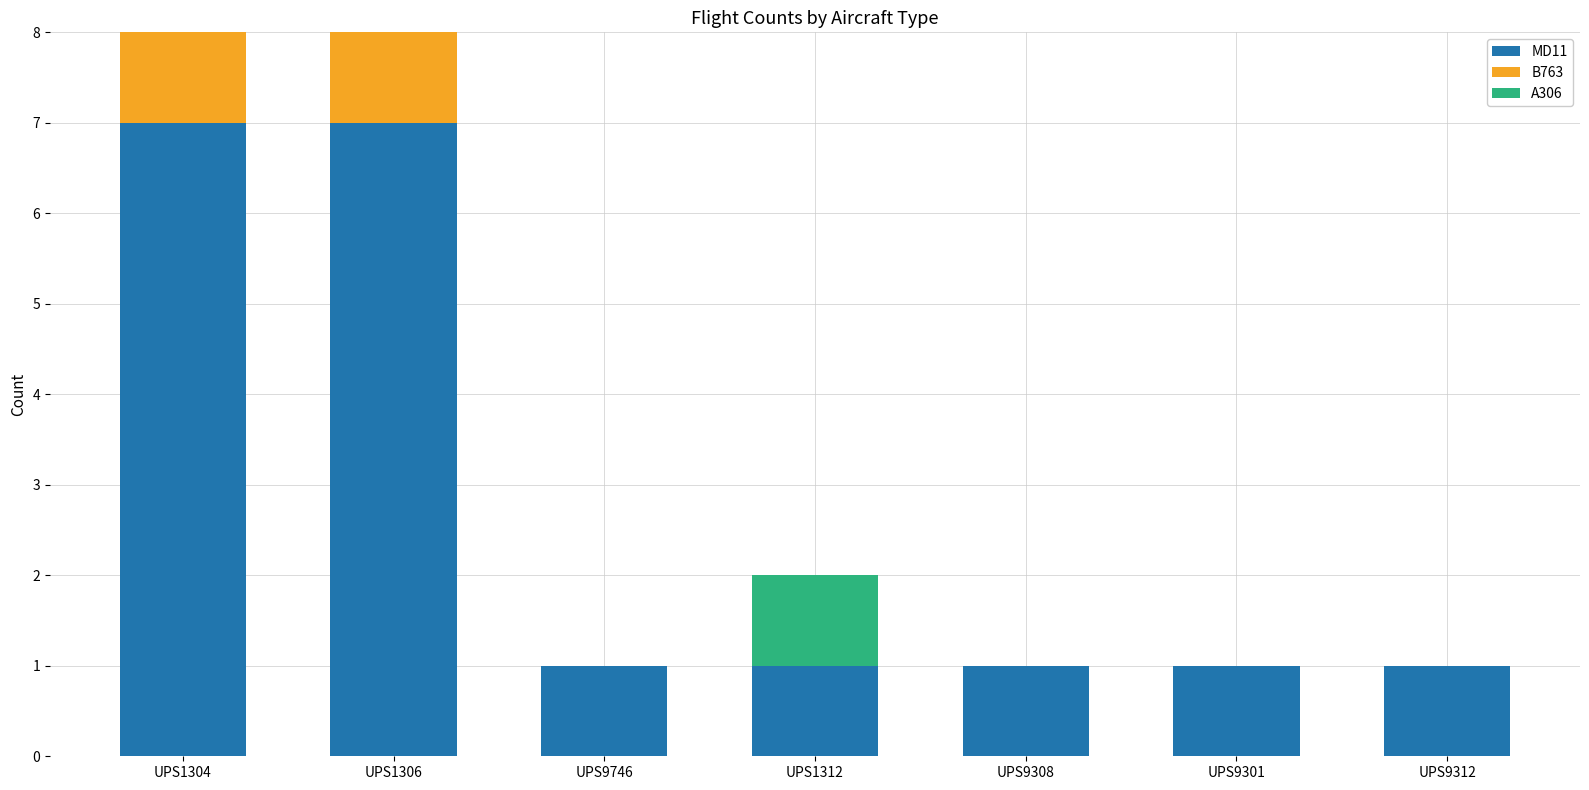

Are the bars grouped side by side (vs. stacked)?

No